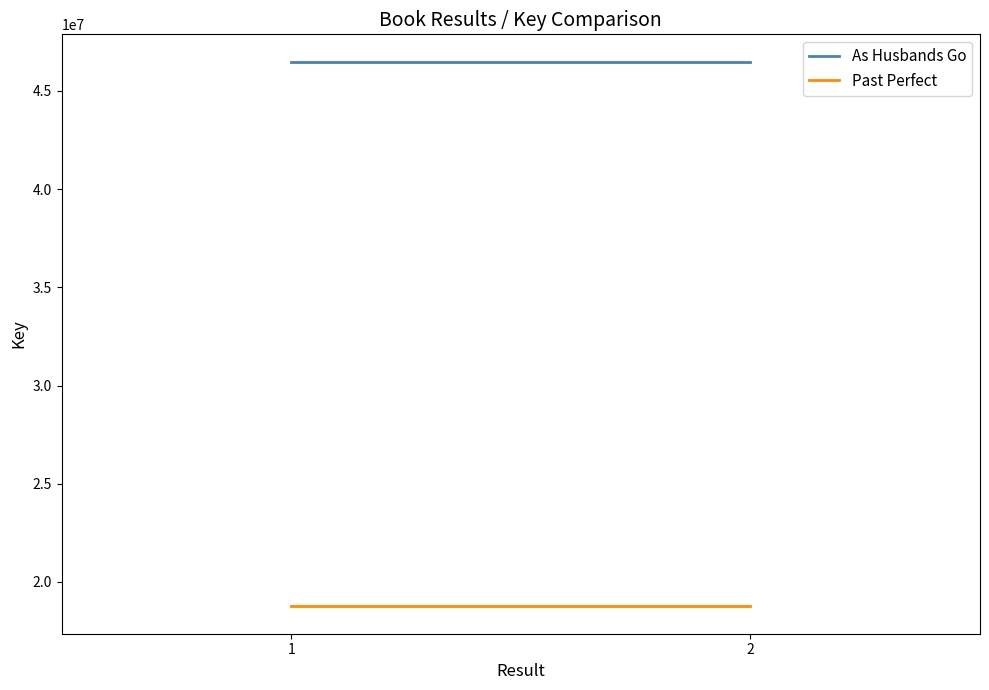

The As Husbands Go series shows 67126317 at 1. True or false?

False